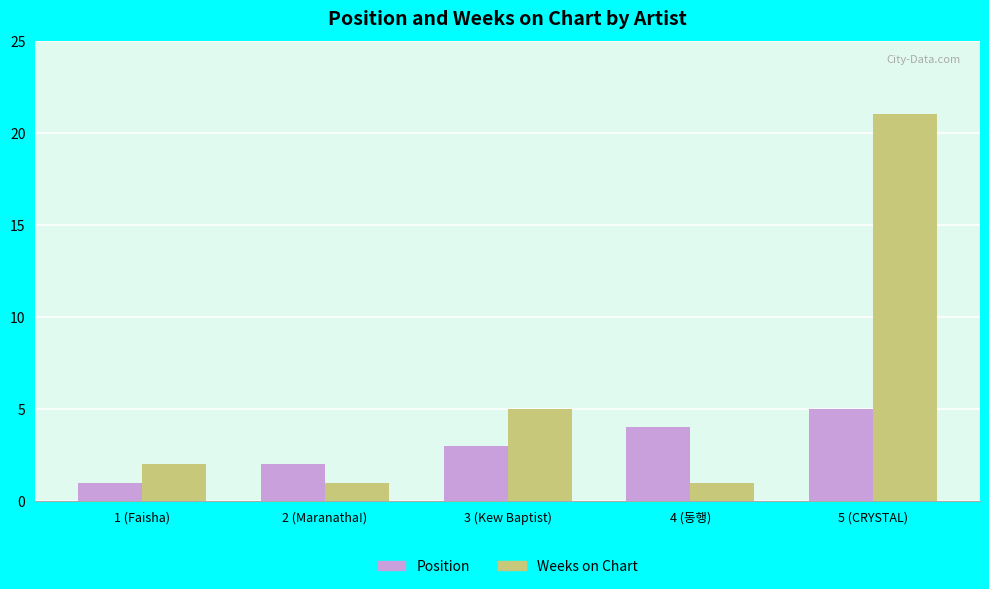

What is the difference between the maximum and minimum values in the Weeks on Chart series?

20